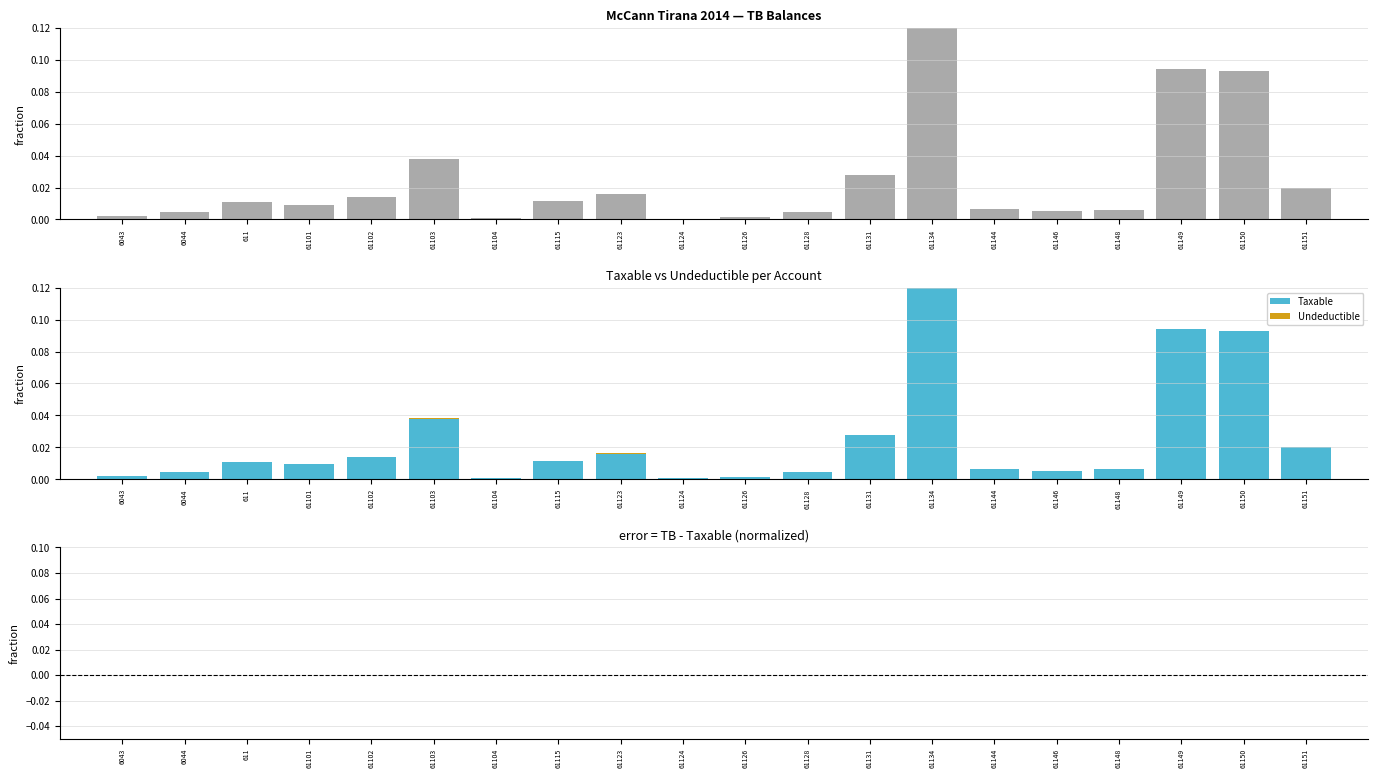

Does the chart contain stacked bars?

No